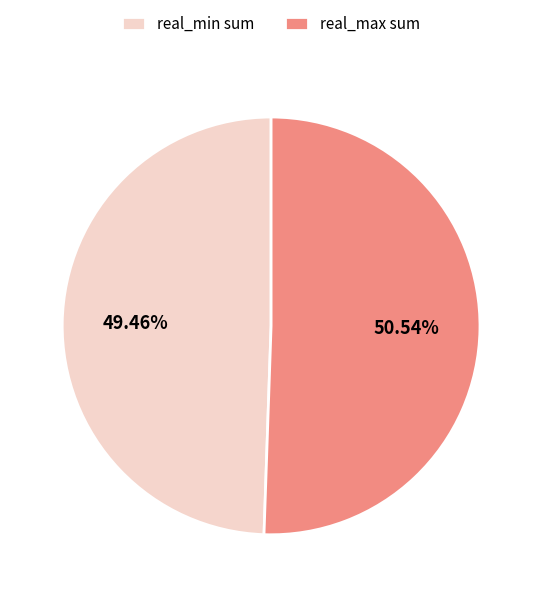

Is real_min sum the majority of the pie?

No